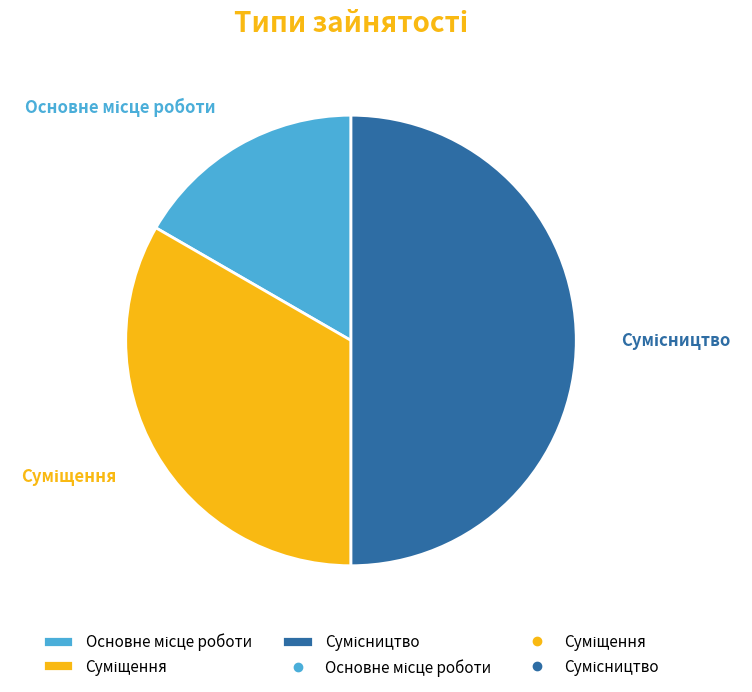

How many slices are in this pie chart?

3